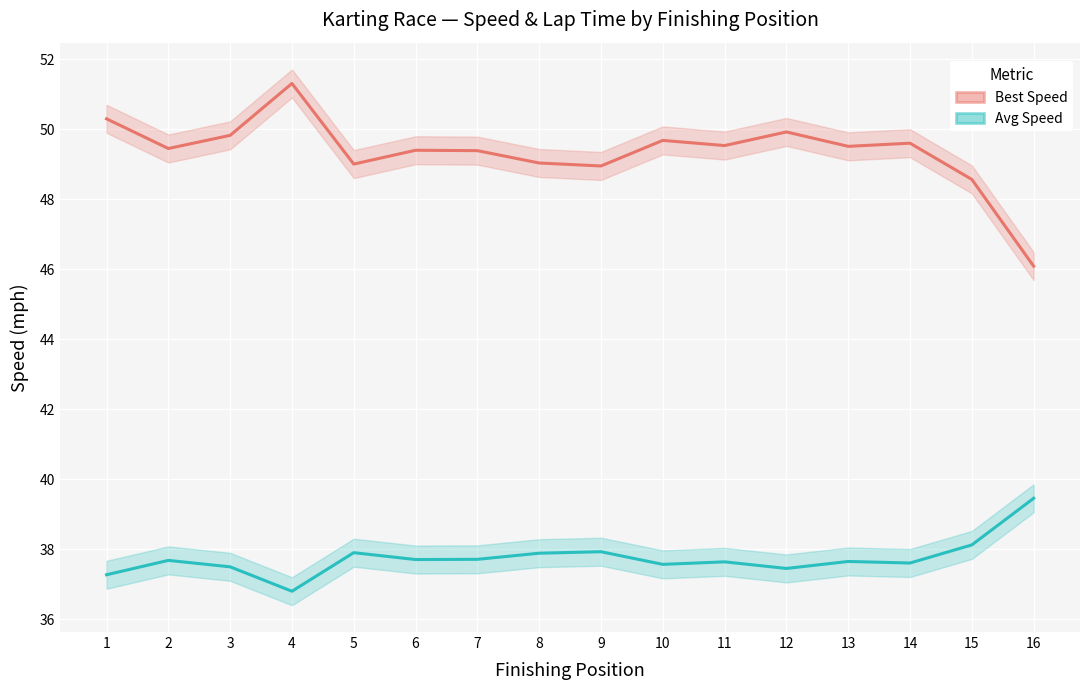

How many values in the Best Speed series are below 49?

3